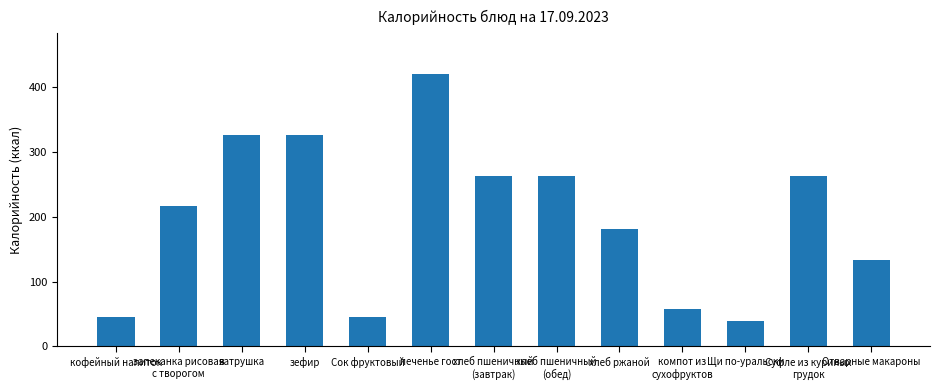

What position from the left is Щи по-уральски?

11